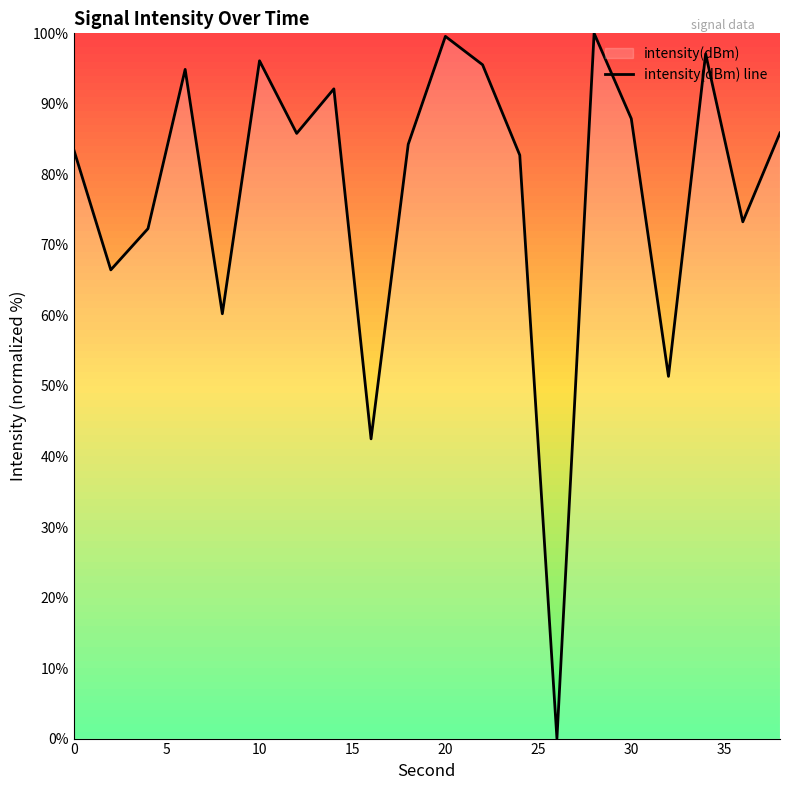

True or false: the data shows 53.4 at 30.

False